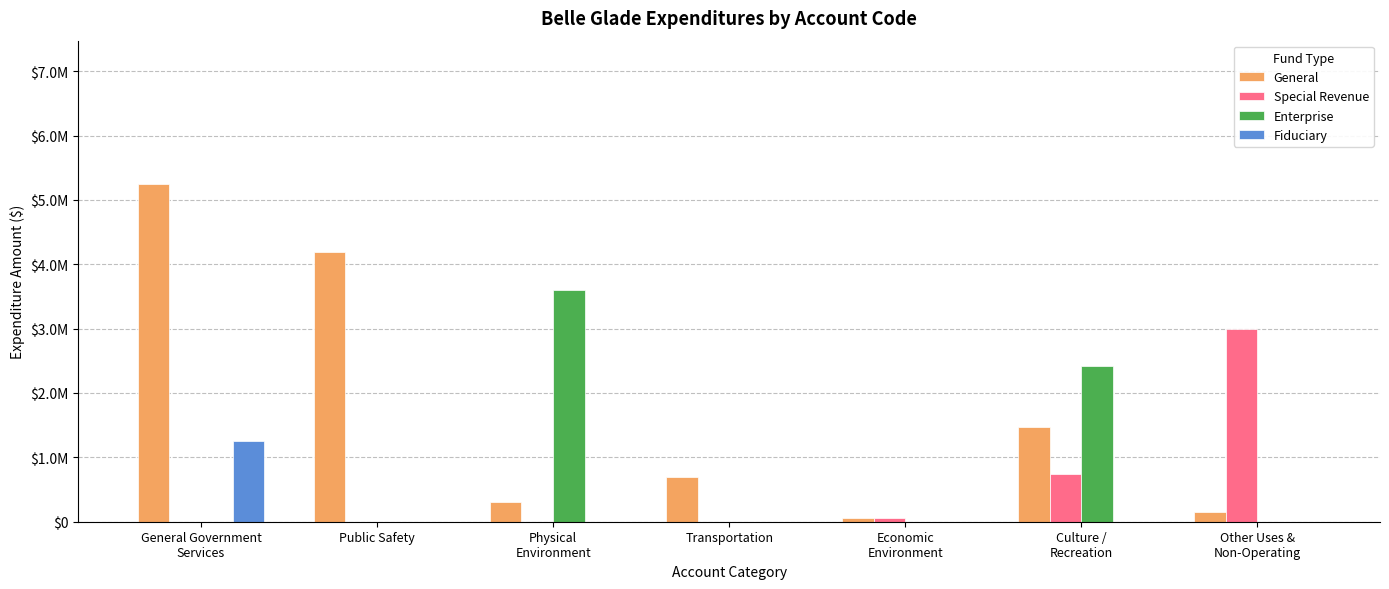

What is the total value across all series at Economic
Environment?

114813